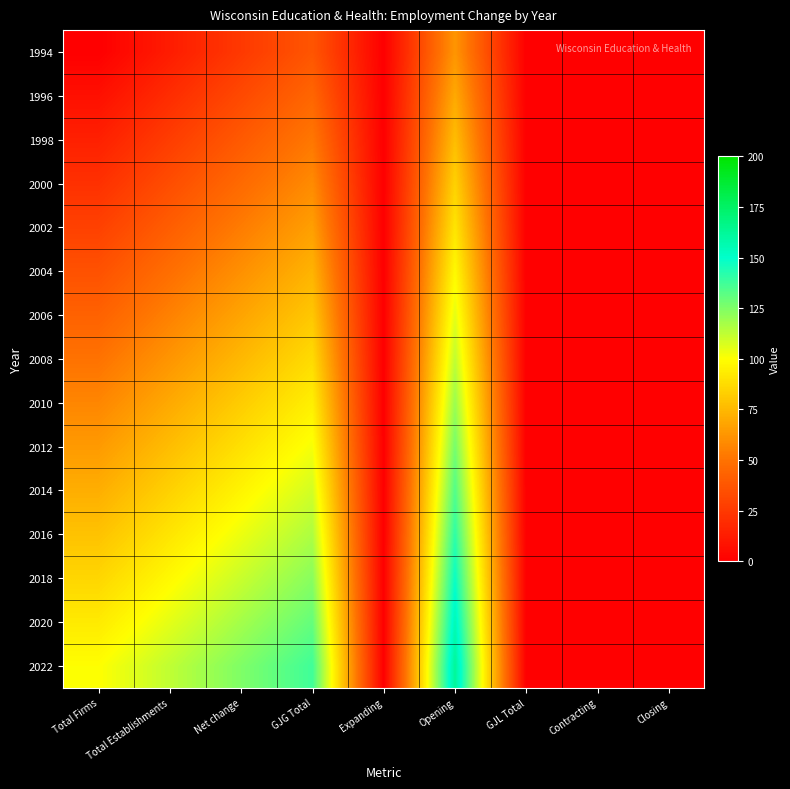

At which category is the sum across all series the highest?

Opening